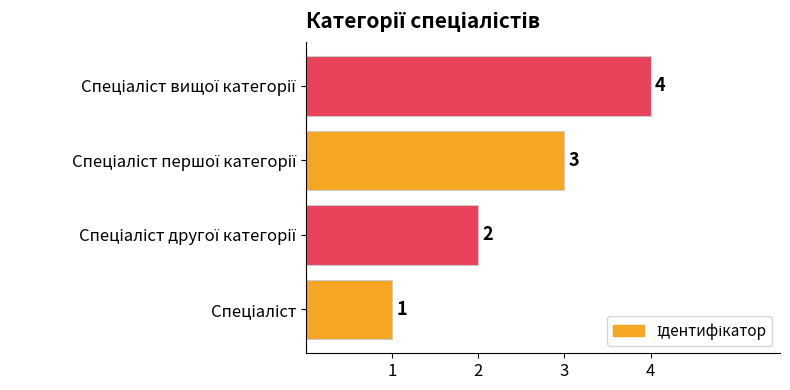

What is the greatest value displayed?

4